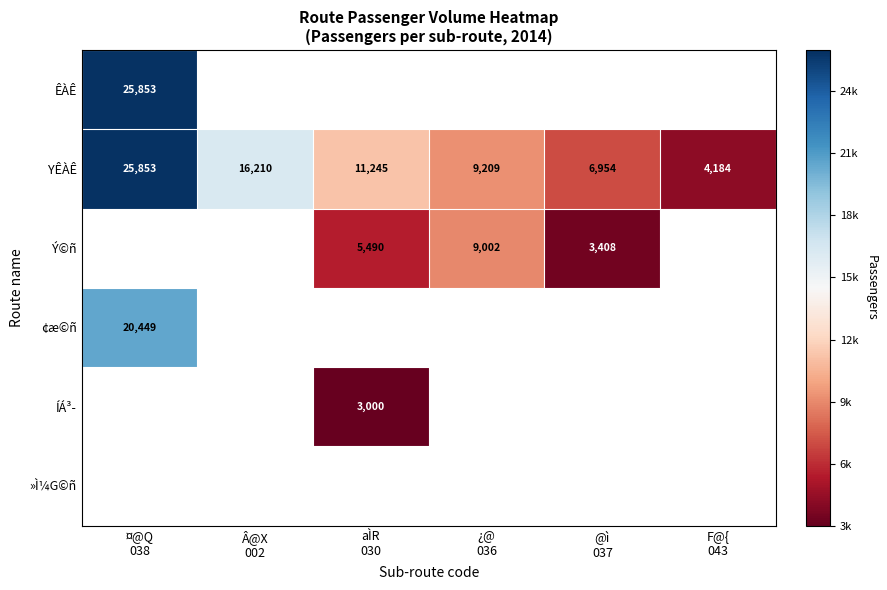

At ¿@ 036, list the series in order from smallest to largest.

Ý©ñ, ¢æ©ñ, ÍÁ³­, »Ì¼G©ñ, ÊÀÊ, YÊÀÊ